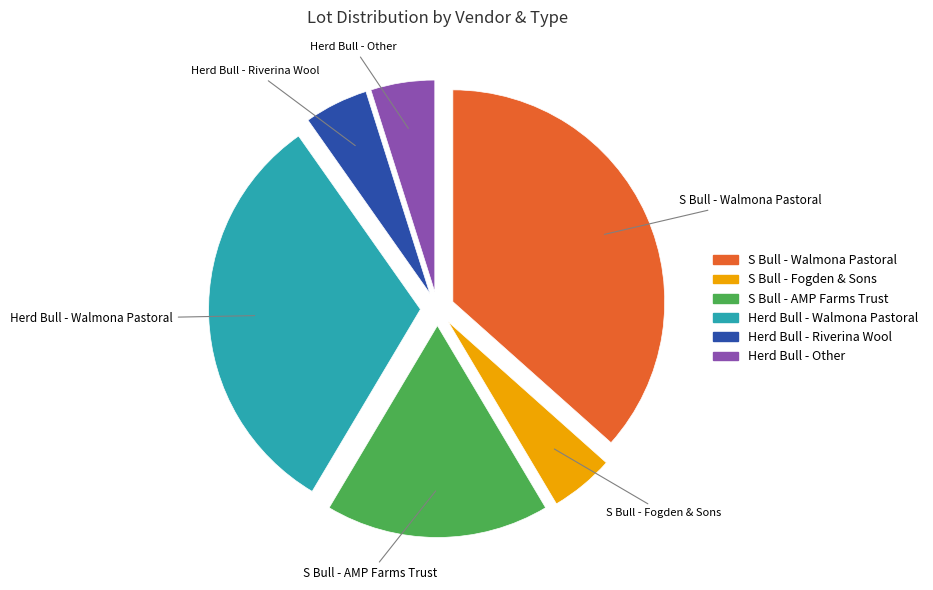

Does Herd Bull - Walmona Pastoral represent more than half of the total?

No